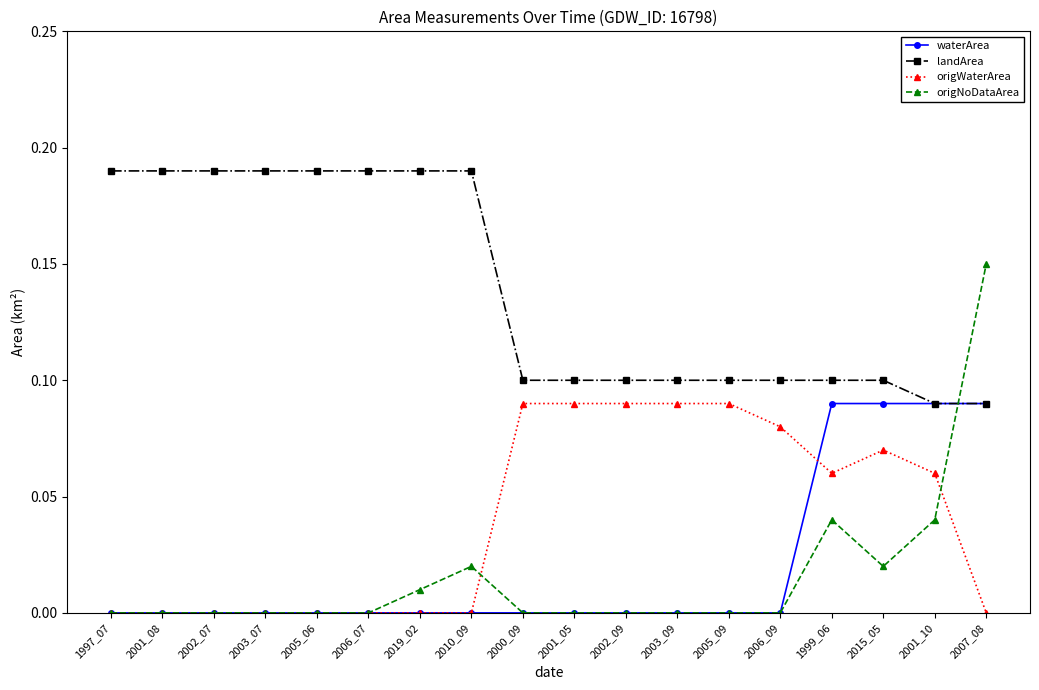

Is it true that landArea equals 0.1 at 2007_08?

True